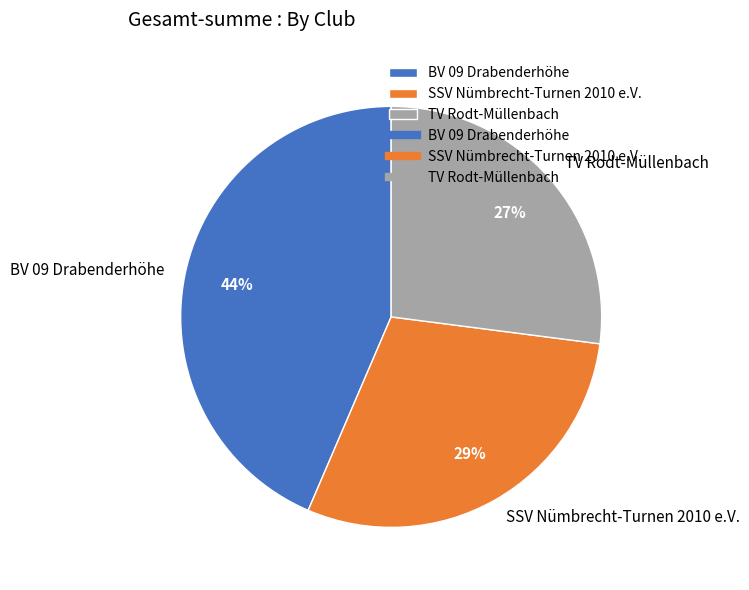

Is there any slice that represents more than half of the pie?

No